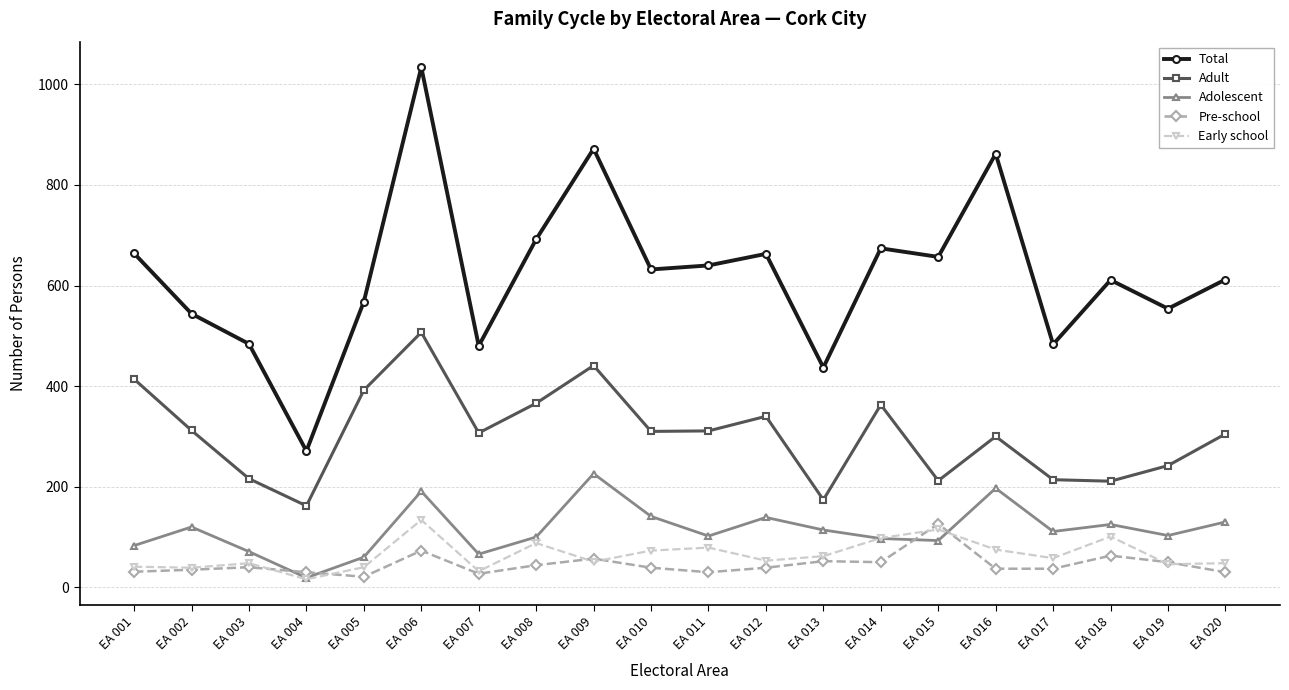

What is the minimum value for Total?

271